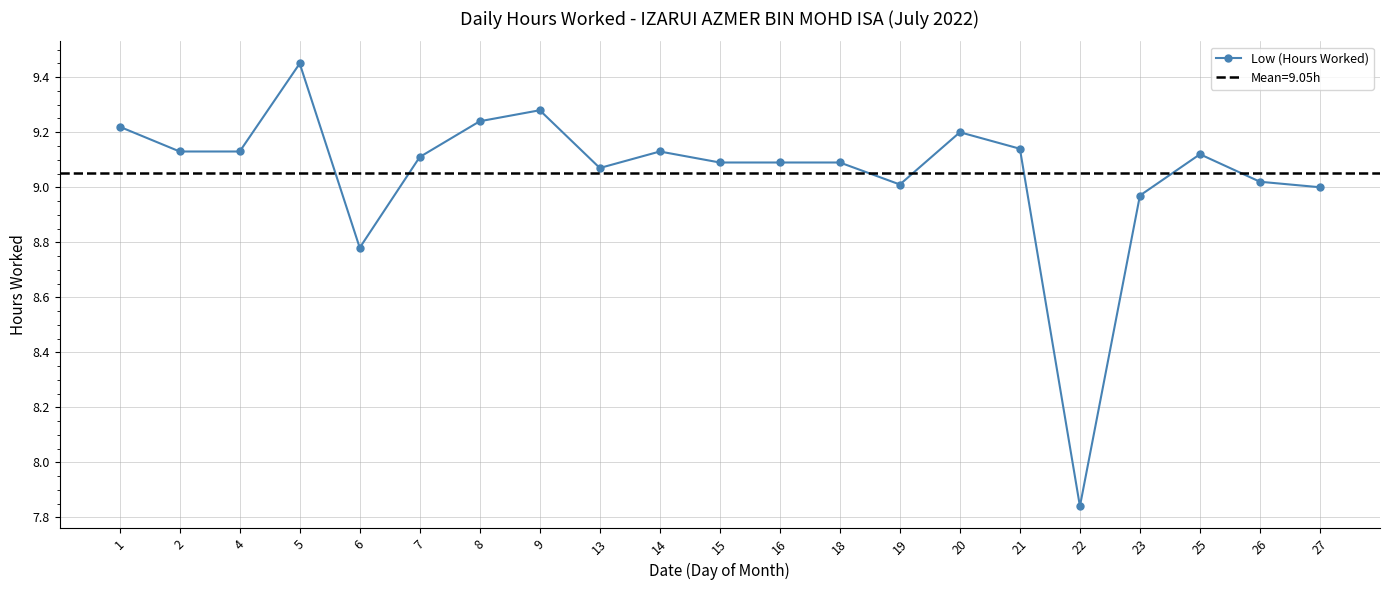

How many data points are above 9?

17